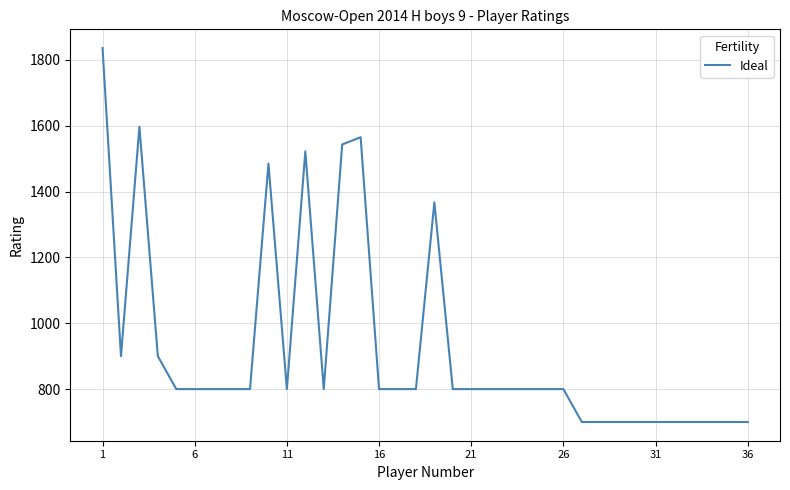

How many lines are shown in the chart?

1